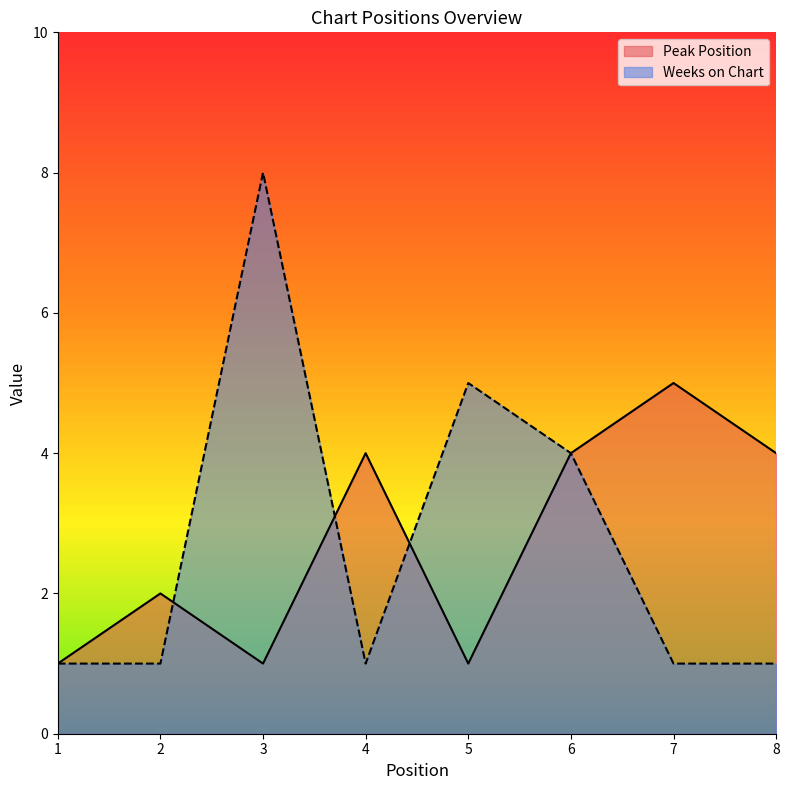

Which series has the largest total across all categories?

Peak Position